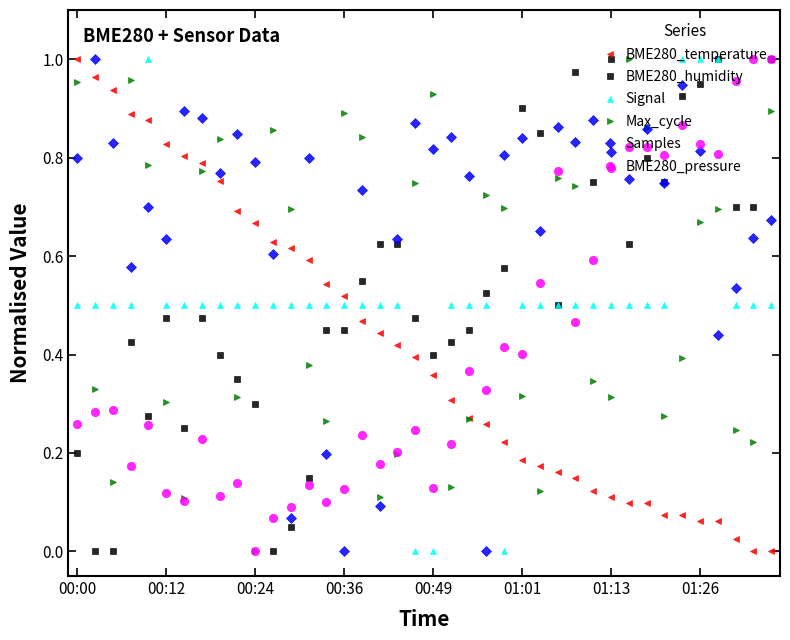

What are all the series names shown in the legend?

BME280_temperature, BME280_humidity, Signal, Max_cycle, Samples, BME280_pressure